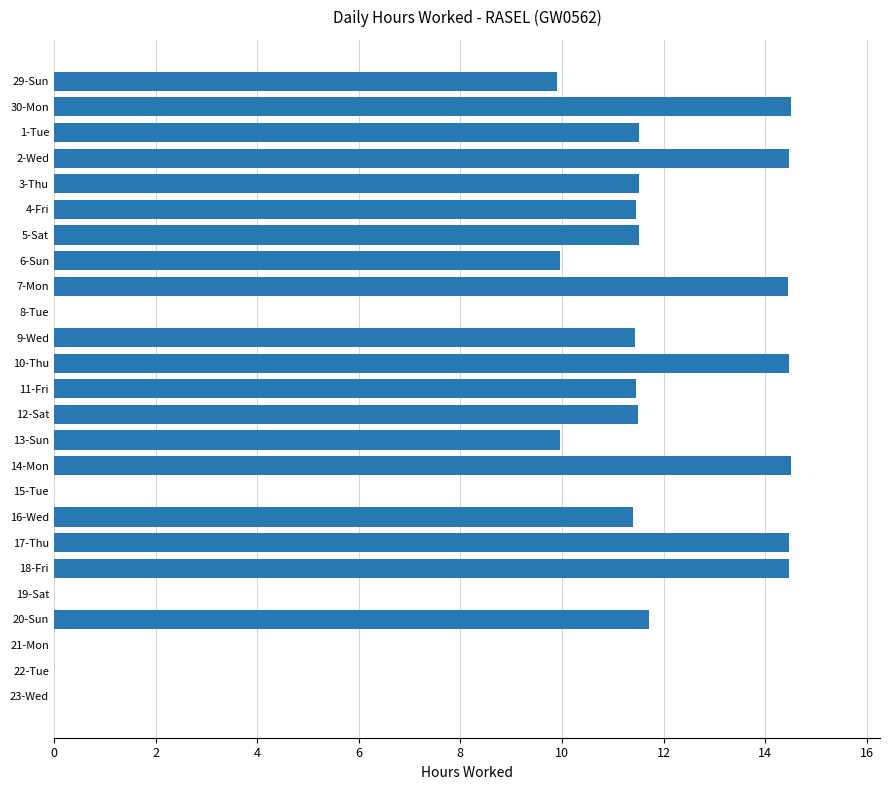

What is the sum of all values?

234.8